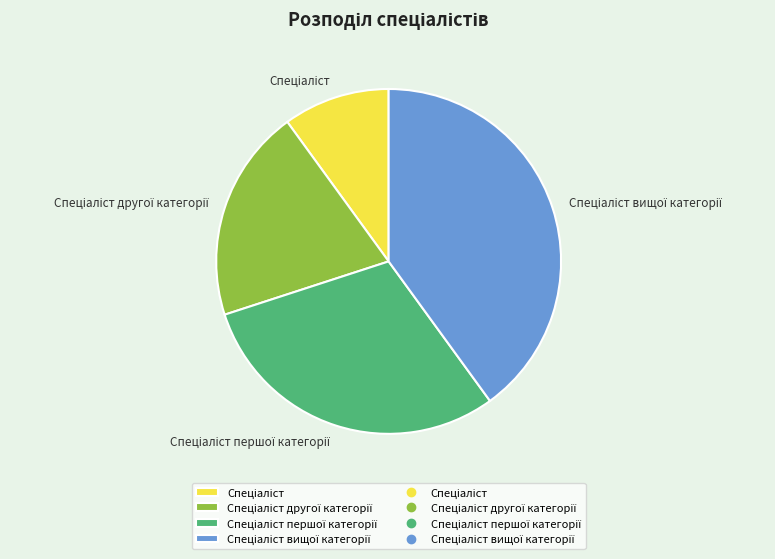

Does any single category account for the majority?

No